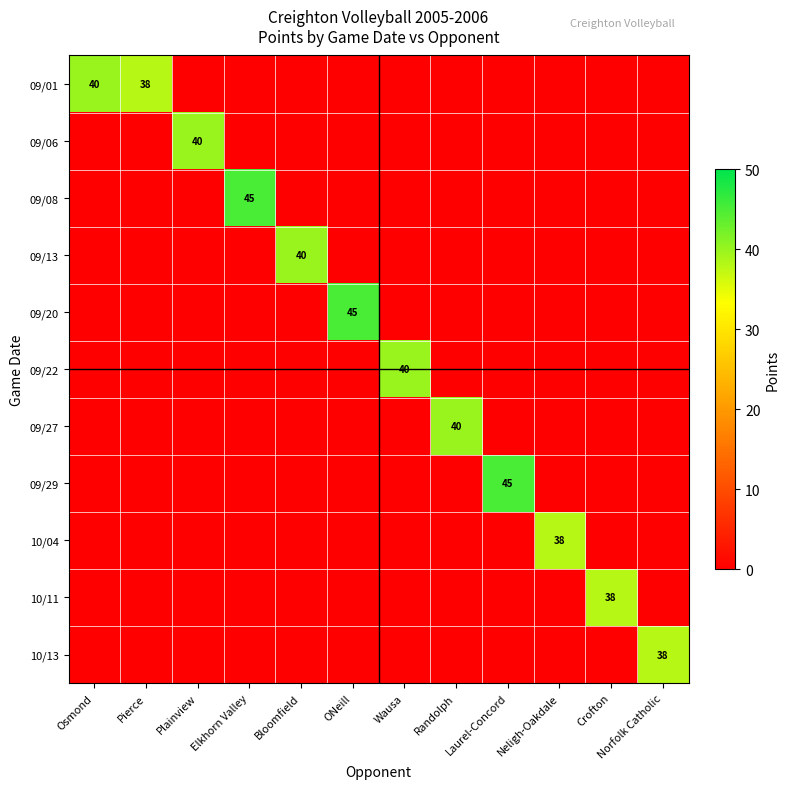

Reading left to right, list all the values displayed in this chart.

Osmond: 09/01=40	09/06=0	09/08=0	09/13=0	09/20=0	09/22=0	09/27=0	09/29=0	10/04=0	10/11=0	10/13=0
Pierce: 09/01=38	09/06=0	09/08=0	09/13=0	09/20=0	09/22=0	09/27=0	09/29=0	10/04=0	10/11=0	10/13=0
Plainview: 09/01=0	09/06=40	09/08=0	09/13=0	09/20=0	09/22=0	09/27=0	09/29=0	10/04=0	10/11=0	10/13=0
Elkhorn Valley: 09/01=0	09/06=0	09/08=45	09/13=0	09/20=0	09/22=0	09/27=0	09/29=0	10/04=0	10/11=0	10/13=0
Bloomfield: 09/01=0	09/06=0	09/08=0	09/13=40	09/20=0	09/22=0	09/27=0	09/29=0	10/04=0	10/11=0	10/13=0
ONeill: 09/01=0	09/06=0	09/08=0	09/13=0	09/20=45	09/22=0	09/27=0	09/29=0	10/04=0	10/11=0	10/13=0
Wausa: 09/01=0	09/06=0	09/08=0	09/13=0	09/20=0	09/22=40	09/27=0	09/29=0	10/04=0	10/11=0	10/13=0
Randolph: 09/01=0	09/06=0	09/08=0	09/13=0	09/20=0	09/22=0	09/27=40	09/29=0	10/04=0	10/11=0	10/13=0
Laurel-Concord: 09/01=0	09/06=0	09/08=0	09/13=0	09/20=0	09/22=0	09/27=0	09/29=45	10/04=0	10/11=0	10/13=0
Neligh-Oakdale: 09/01=0	09/06=0	09/08=0	09/13=0	09/20=0	09/22=0	09/27=0	09/29=0	10/04=38	10/11=0	10/13=0
Crofton: 09/01=0	09/06=0	09/08=0	09/13=0	09/20=0	09/22=0	09/27=0	09/29=0	10/04=0	10/11=38	10/13=0
Norfolk Catholic: 09/01=0	09/06=0	09/08=0	09/13=0	09/20=0	09/22=0	09/27=0	09/29=0	10/04=0	10/11=0	10/13=38